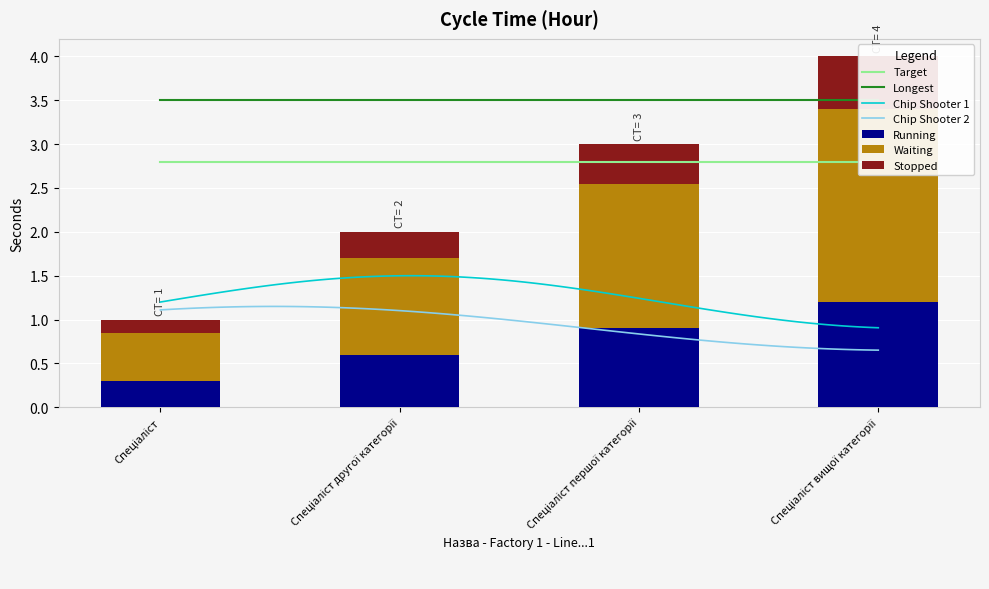

The chart shows a value of 0.6 at Спеціаліст другої категорії. True or false?

True